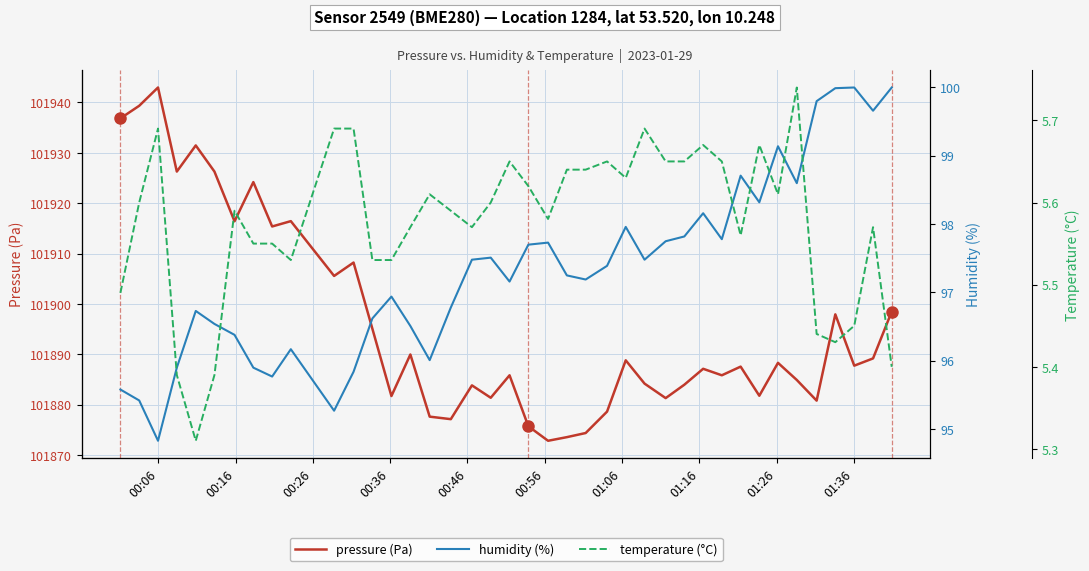

Which series has the largest total across all categories?

pressure (Pa)